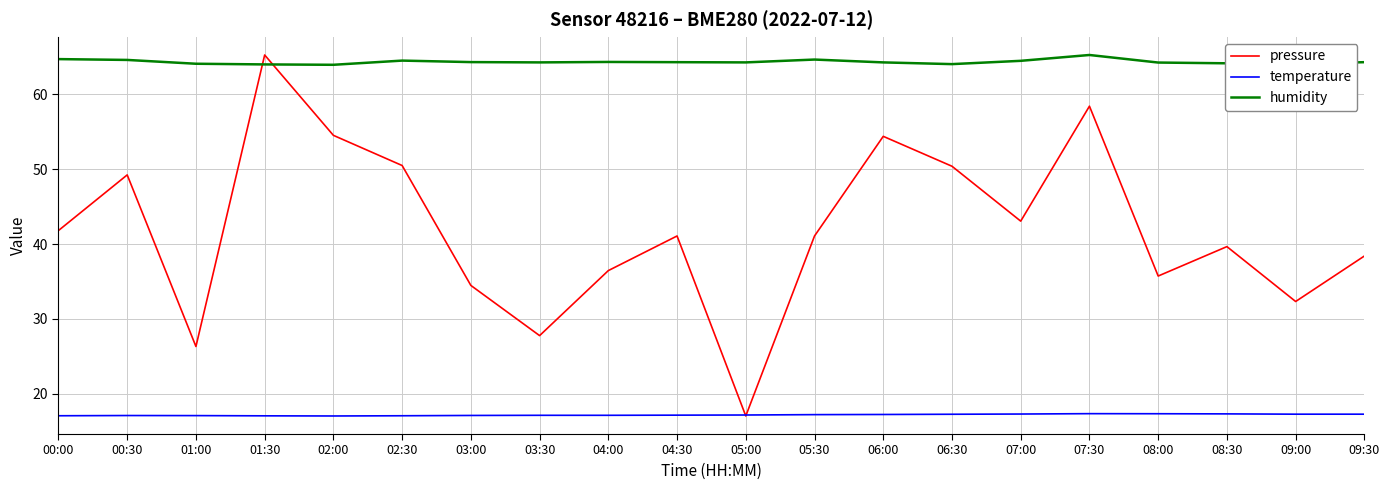

Rank the series by their average value, from lowest to highest.

temperature, pressure, humidity